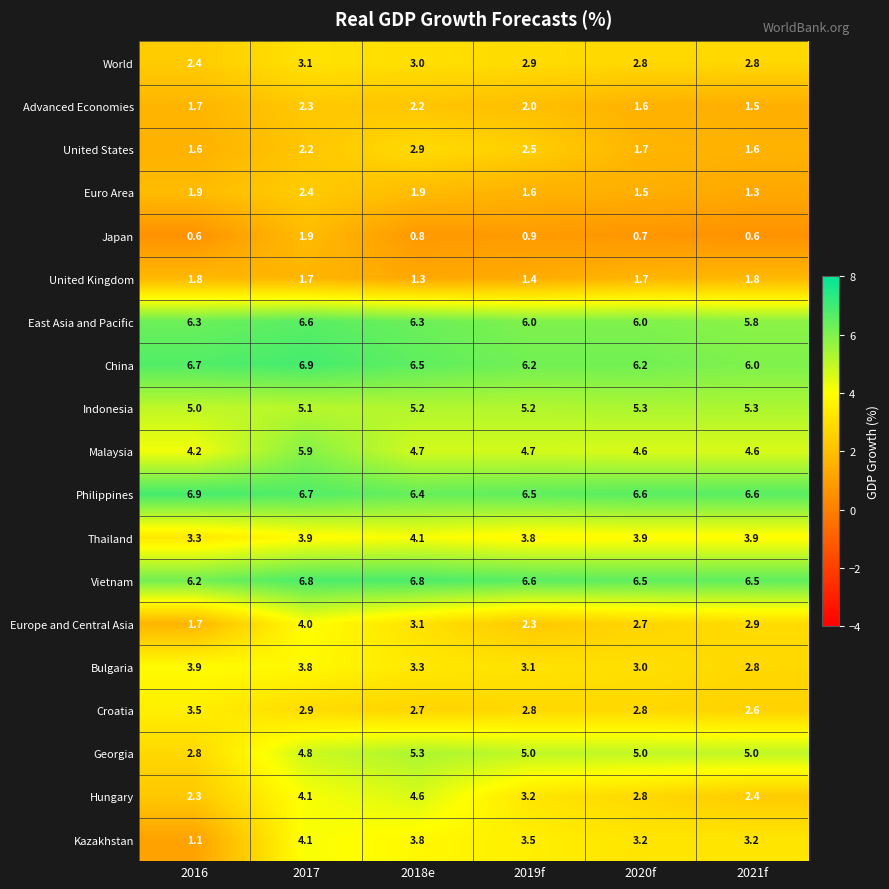

List the labels in order of Hungary value, largest first.

2018e, 2017, 2019f, 2020f, 2021f, 2016